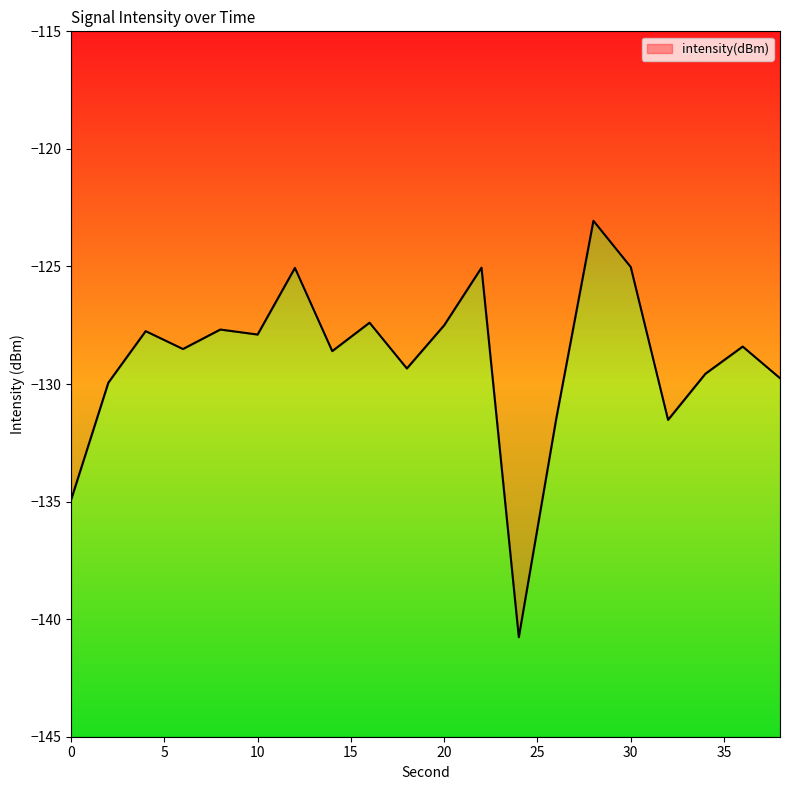

List the labels in order of value, smallest first.

24, 0, 32, 26, 2, 38, 34, 18, 14, 6, 36, 10, 4, 8, 20, 16, 12, 22, 30, 28